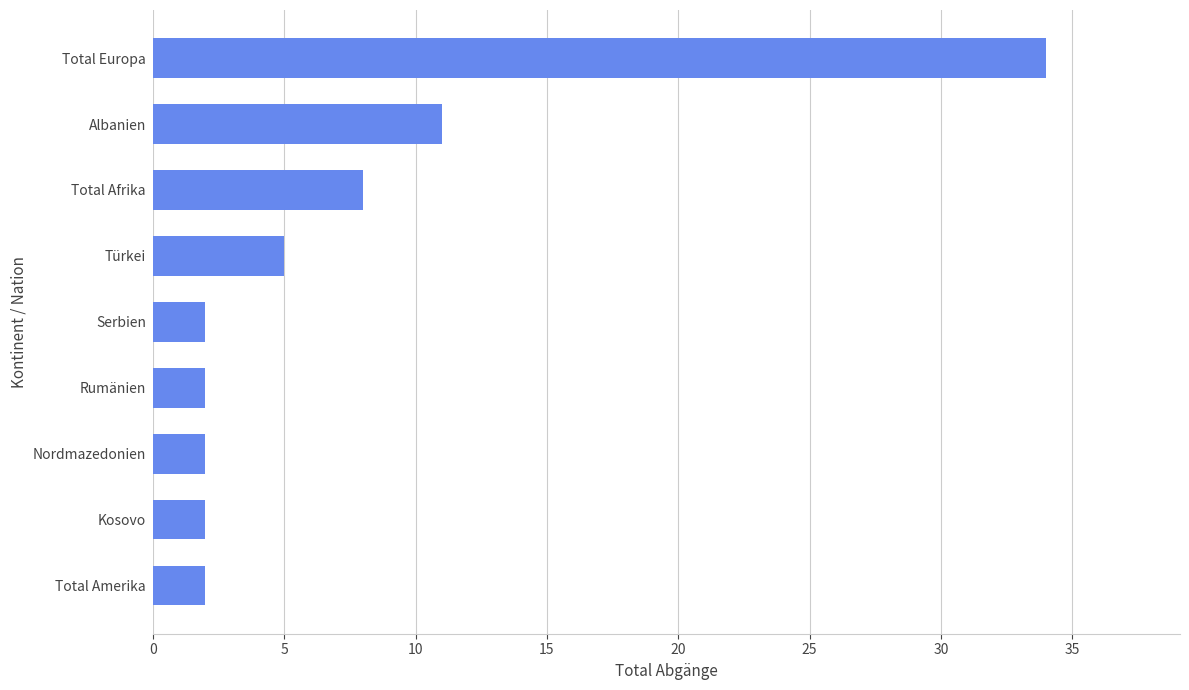

Where is the data nearest to the value 18?

Albanien